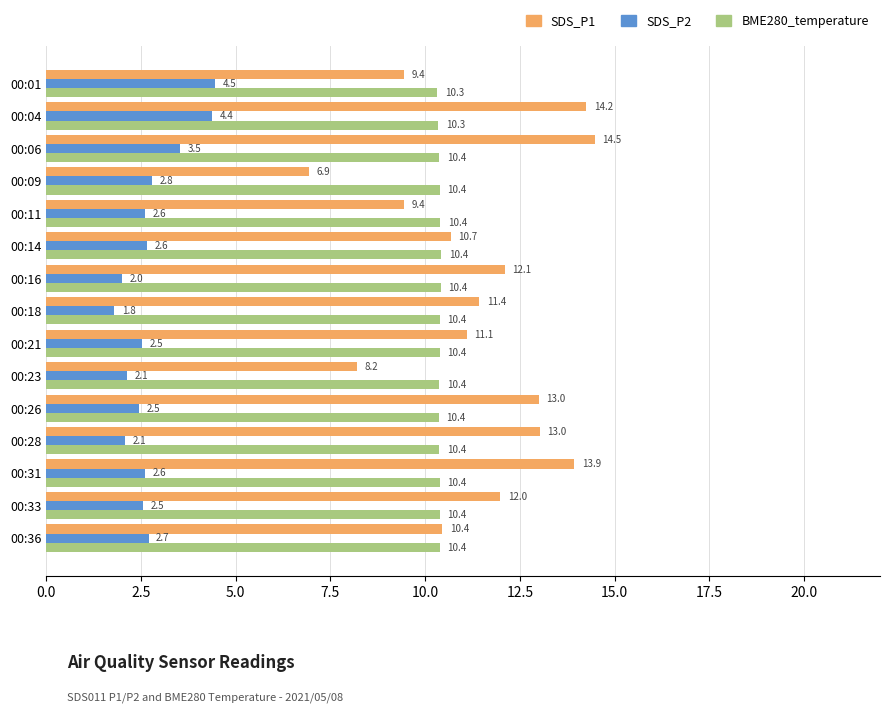

What is the sum of all SDS_P1 values?

170.4